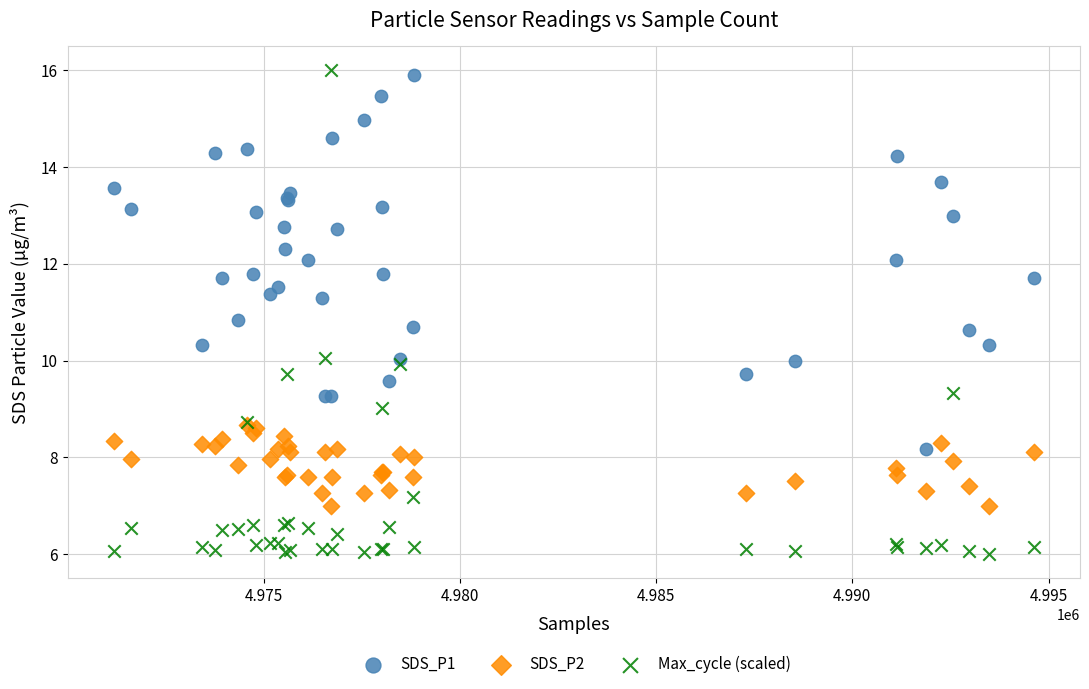

Which series contains the highest Y value?

Max_cycle (scaled)